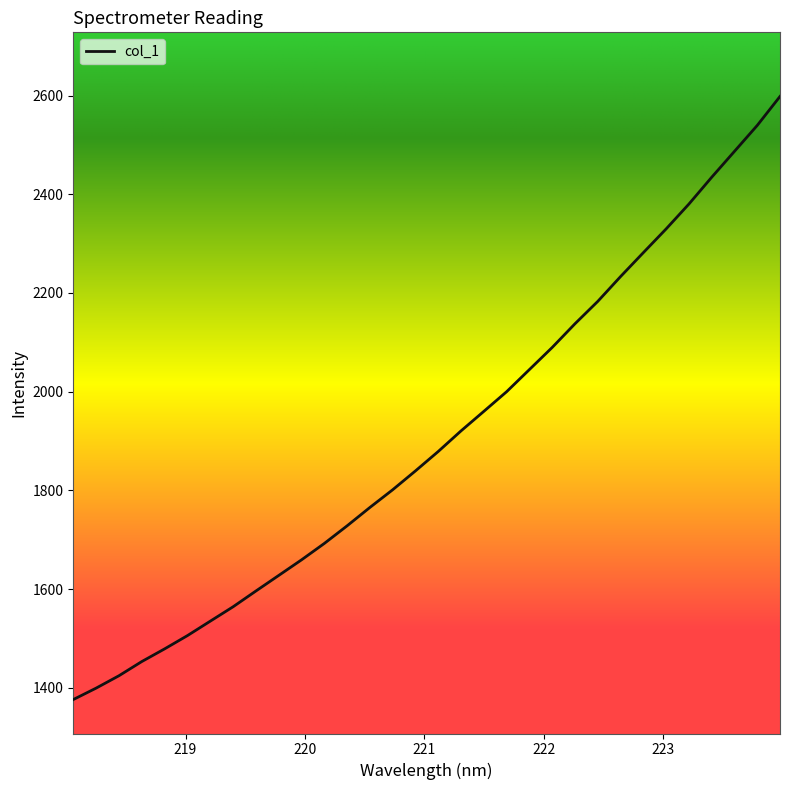

What is the difference between the maximum and minimum values?

1222.1